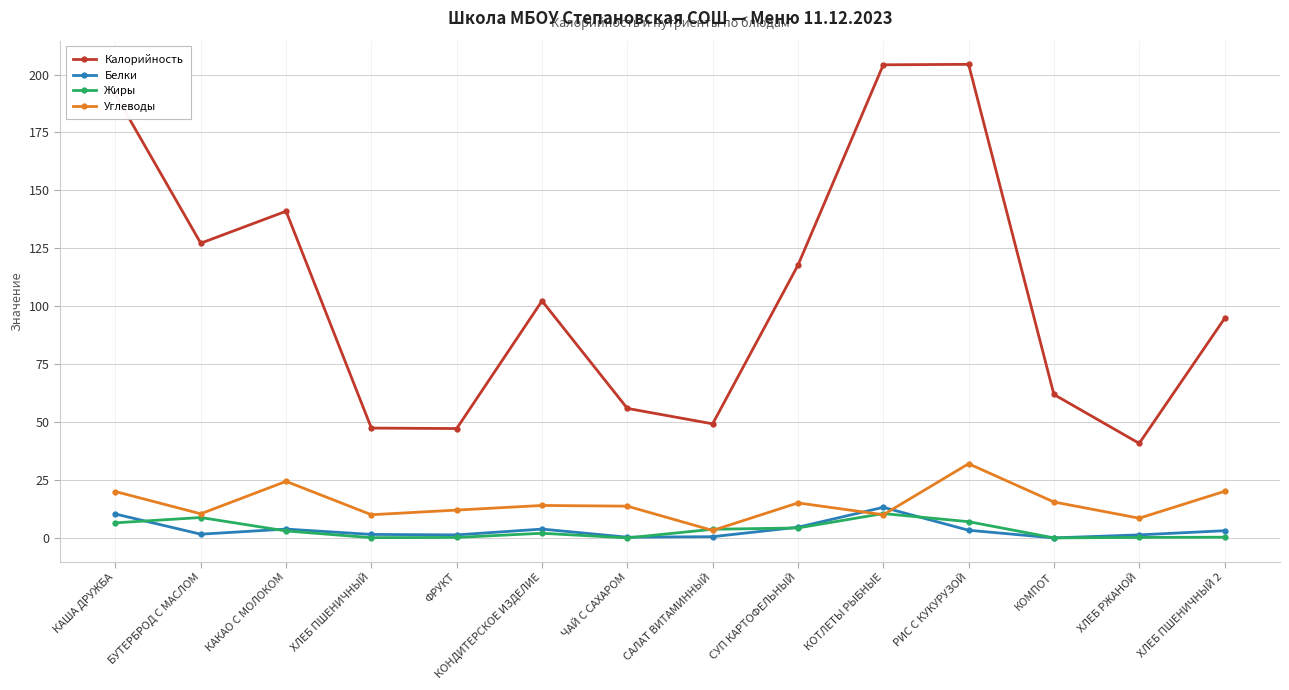

The Калорийность series shows 84.5 at БУТЕРБРОД С МАСЛОМ. True or false?

False